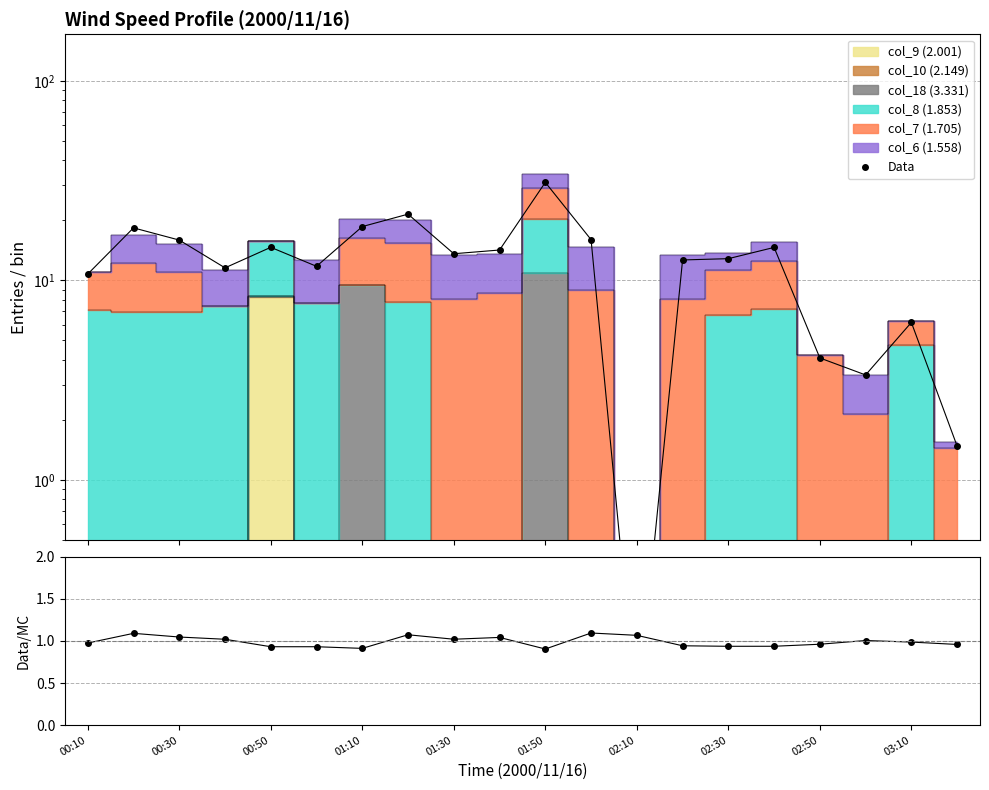

Between 02:50 and 11, which is larger?

11